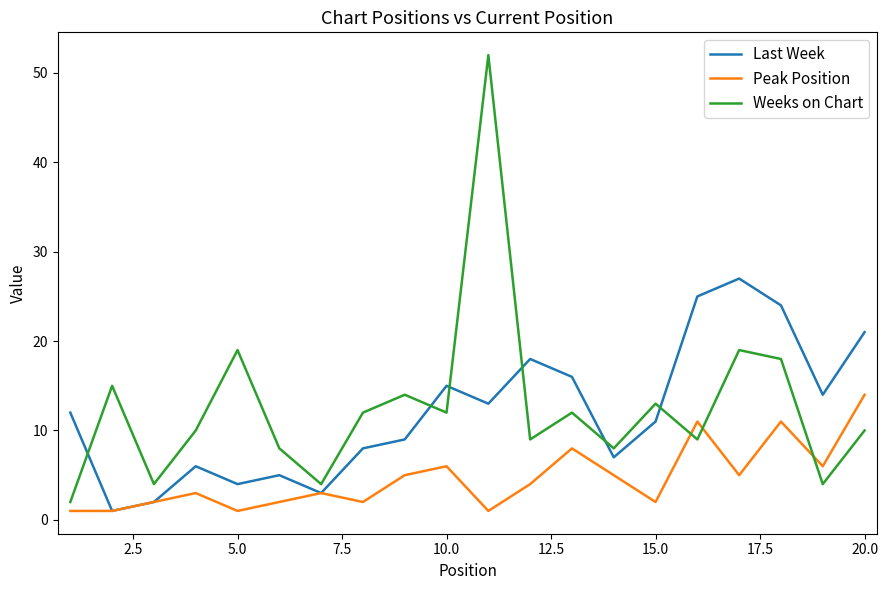

Rank the series by their maximum value, from lowest to highest.

Peak Position, Last Week, Weeks on Chart